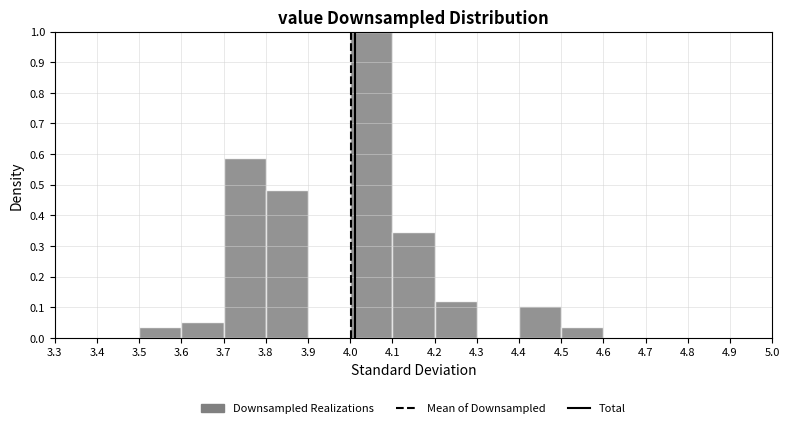

Reading left to right, transcribe this chart: for each bar, give the range it covers on the x-axis and its height. The values are not printed on the chart, so give them approximately, as read against the axis.

3.4 to 3.5: 0
3.5 to 3.6: 0.03
3.6 to 3.7: 0.05
3.7 to 3.8: 0.59
3.8 to 3.9: 0.48
3.9 to 4.0: 0
4.0 to 4.1: 1.00
4.1 to 4.2: 0.34
4.2 to 4.3: 0.12
4.3 to 4.4: 0
4.4 to 4.5: 0.10
4.5 to 4.6: 0.03
4.6 to 4.7: 0